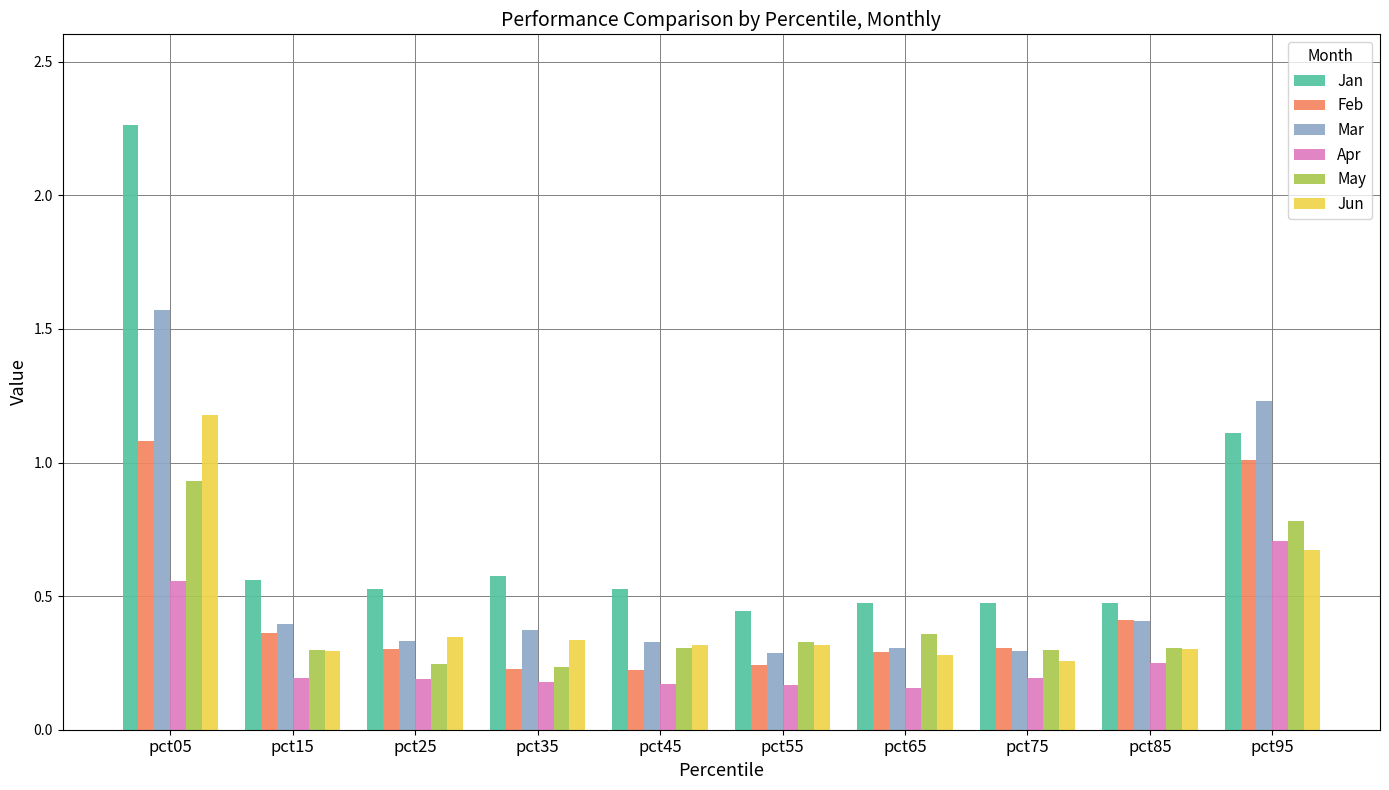

Are the bars grouped side by side (vs. stacked)?

Yes